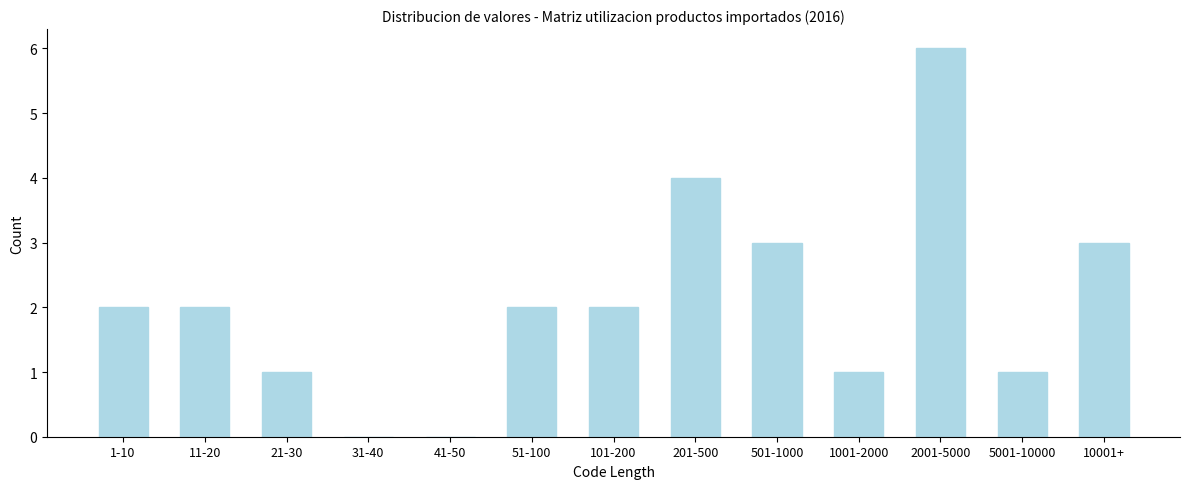

Reading left to right, what are all the values shown in this chart?

1-10=2	11-20=2	21-30=1	31-40=0	41-50=0	51-100=2	101-200=2	201-500=4	501-1000=3	1001-2000=1	2001-5000=6	5001-10000=1	10001+=3